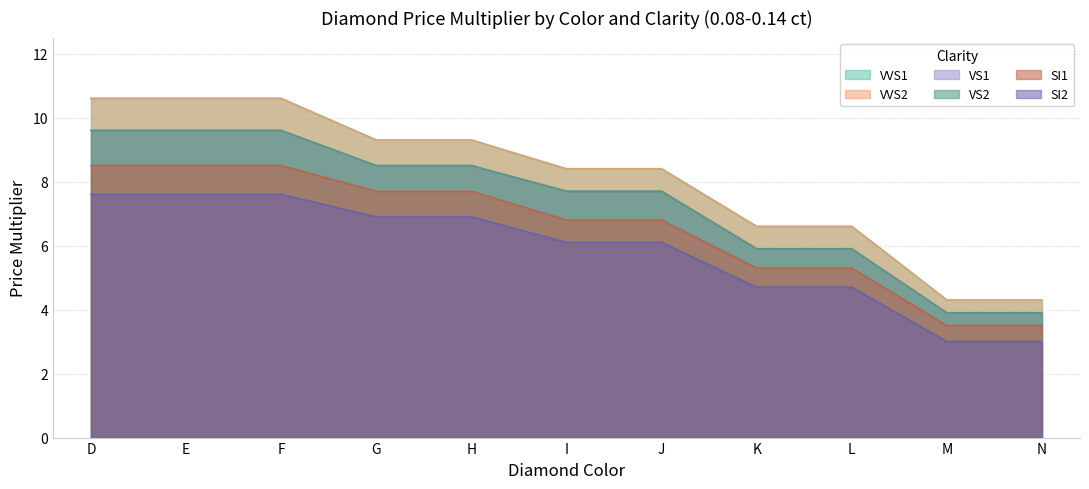

True or false: VS2 and SI1 cross at least once.

False